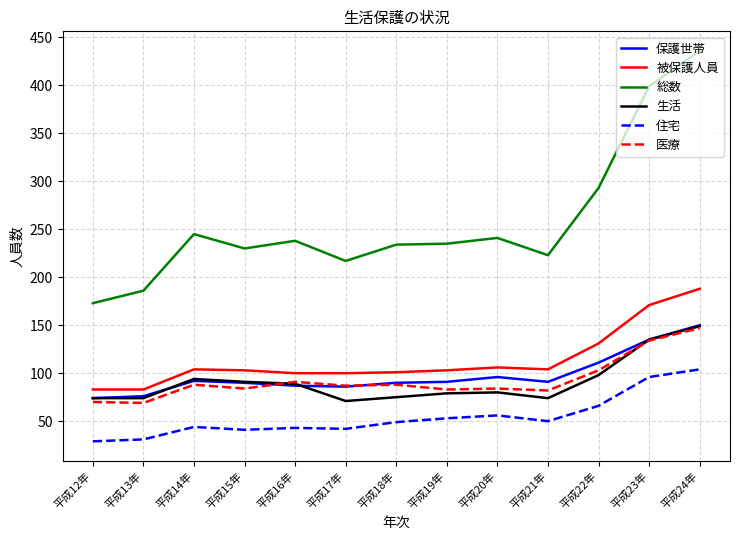

At how many categories does at least one series exceed 35?

13